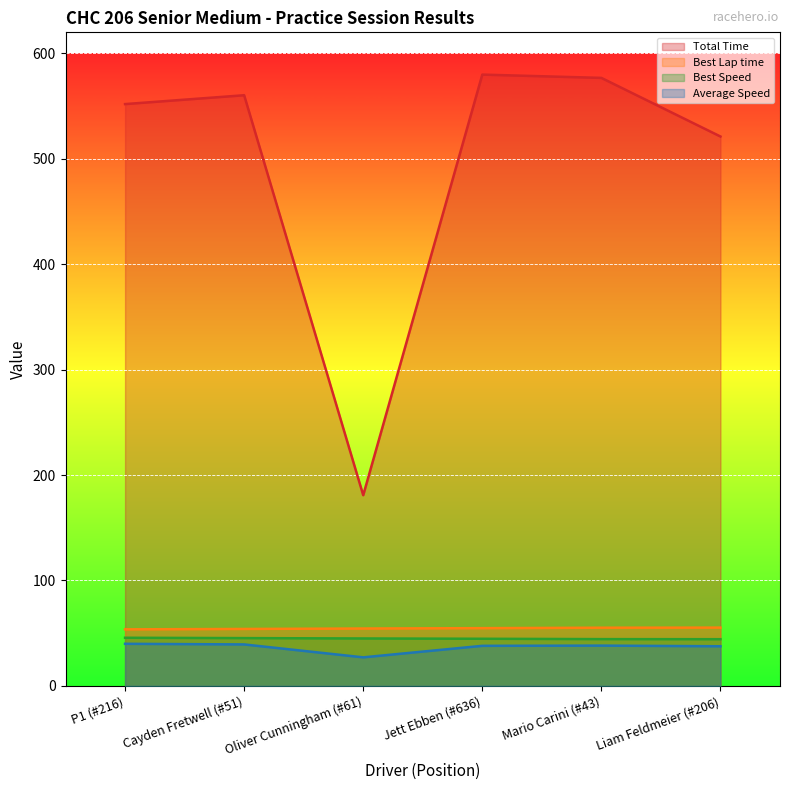

What is the maximum value for Average Speed?

39.9